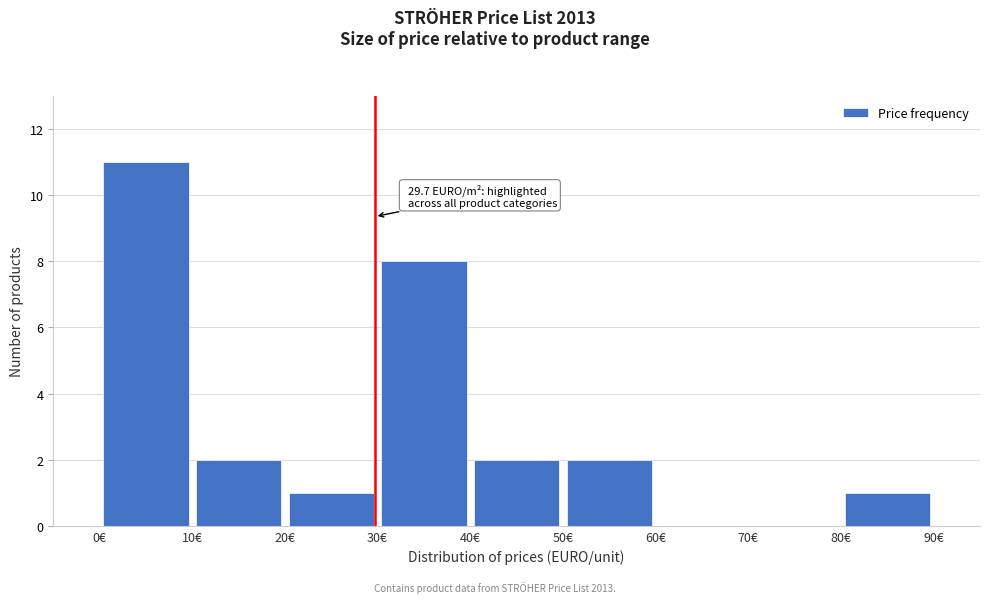

Over which range of the x-axis is the bar tallest?

0 to 10